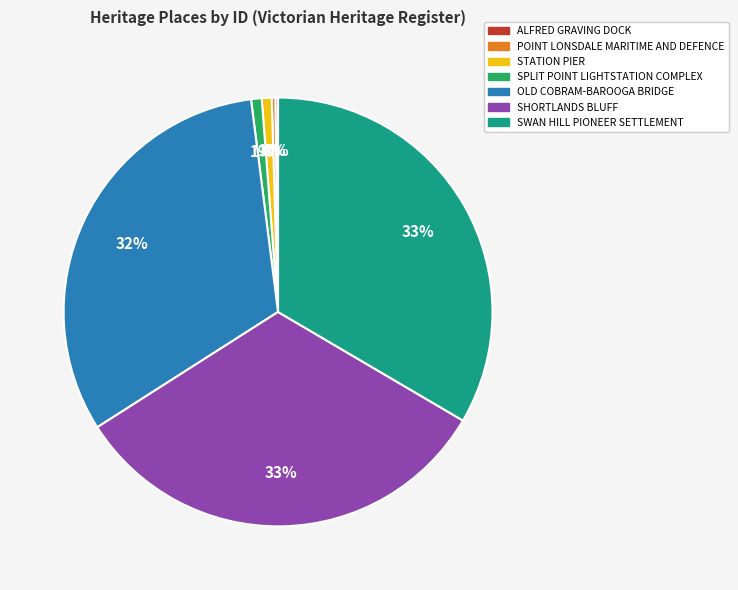

To the nearest percent, what is the difference between the largest and smallest slice percentages?

33%